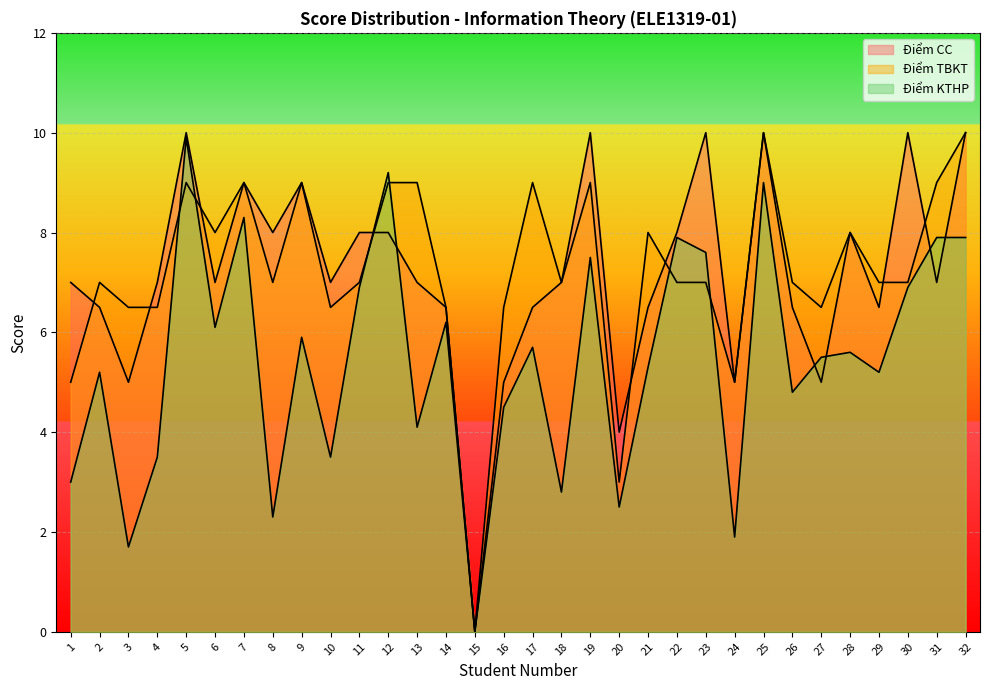

What is the sum of all Điểm KTHP values?

174.3